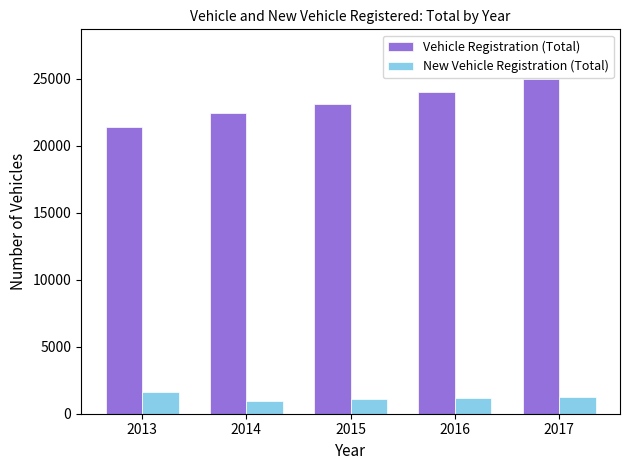

Where is Vehicle Registration (Total) nearest to the value 23187?

2015